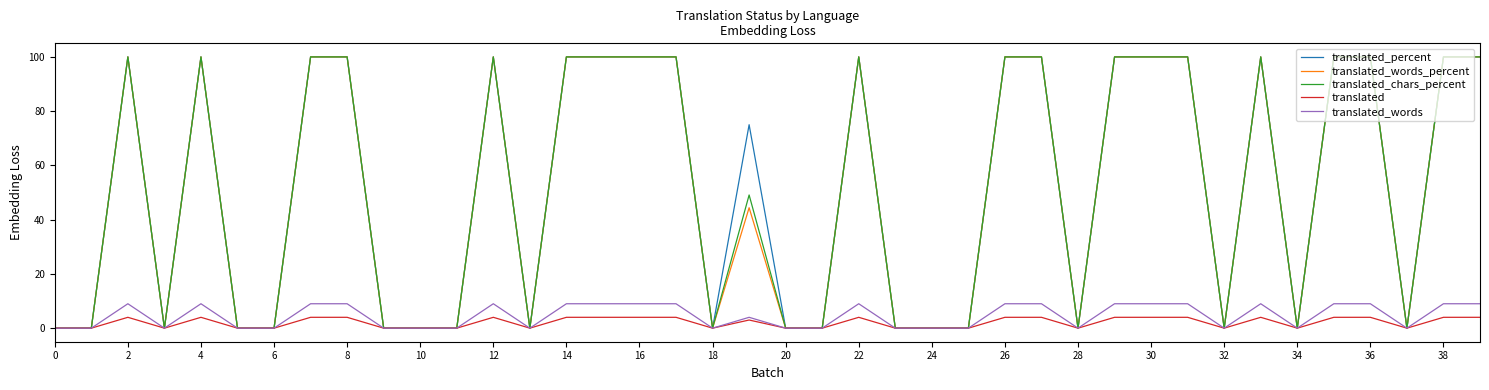

What is the greatest value displayed?

100.0